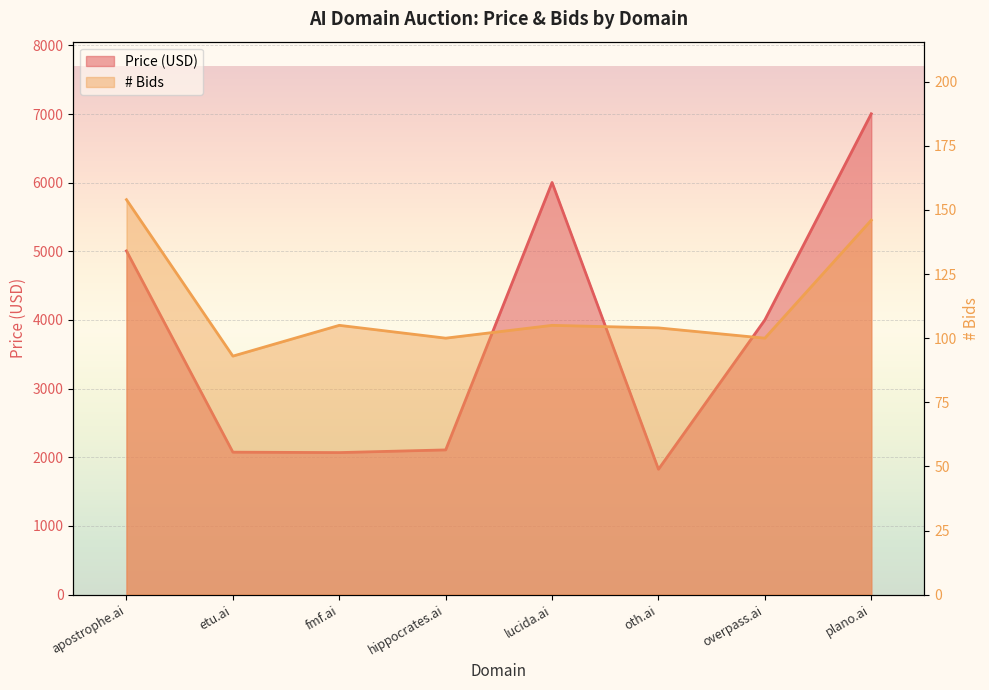

What is the difference between the second highest and second lowest values in the Price (USD) series?

3934